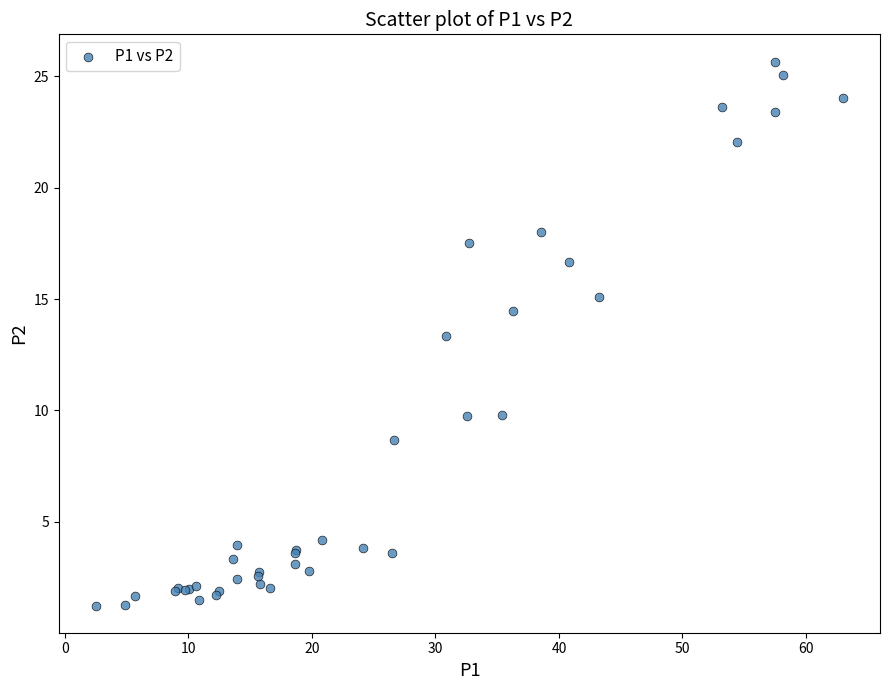

What Y value in the scatter plot is closest to 13?

13.3